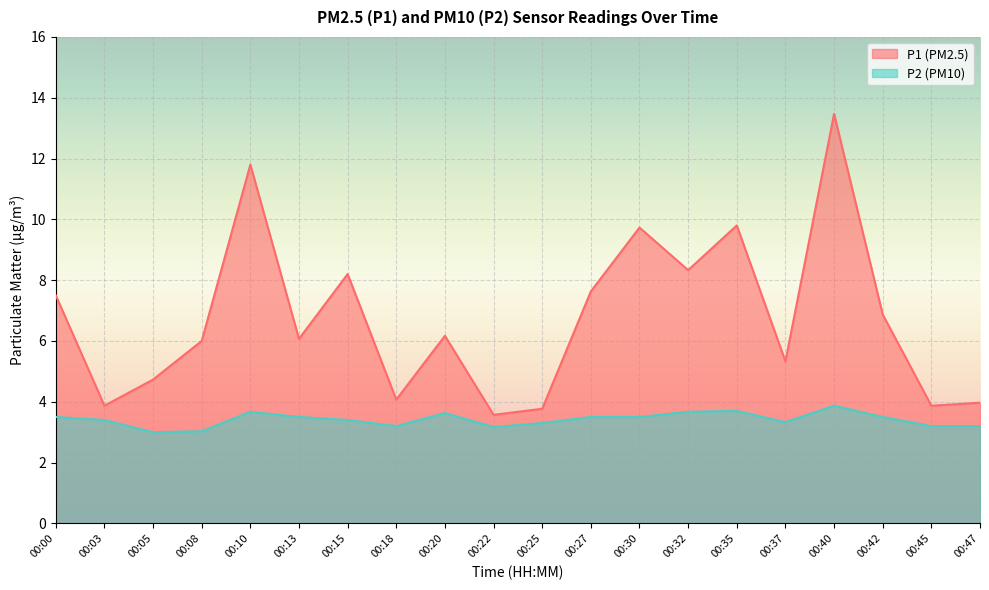

True or false: P1 and P2 intersect in this chart.

False